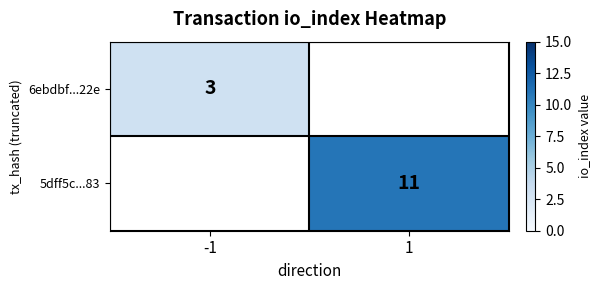

What is the greatest value displayed?

11.0